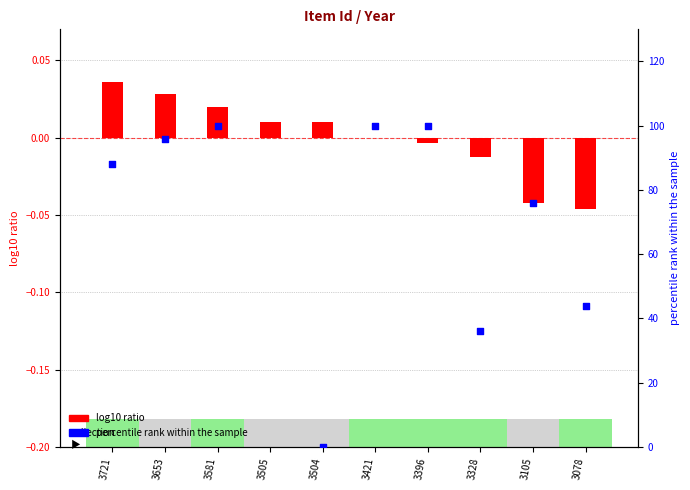

Which series reaches the maximum Y coordinate?

percentile rank within the sample